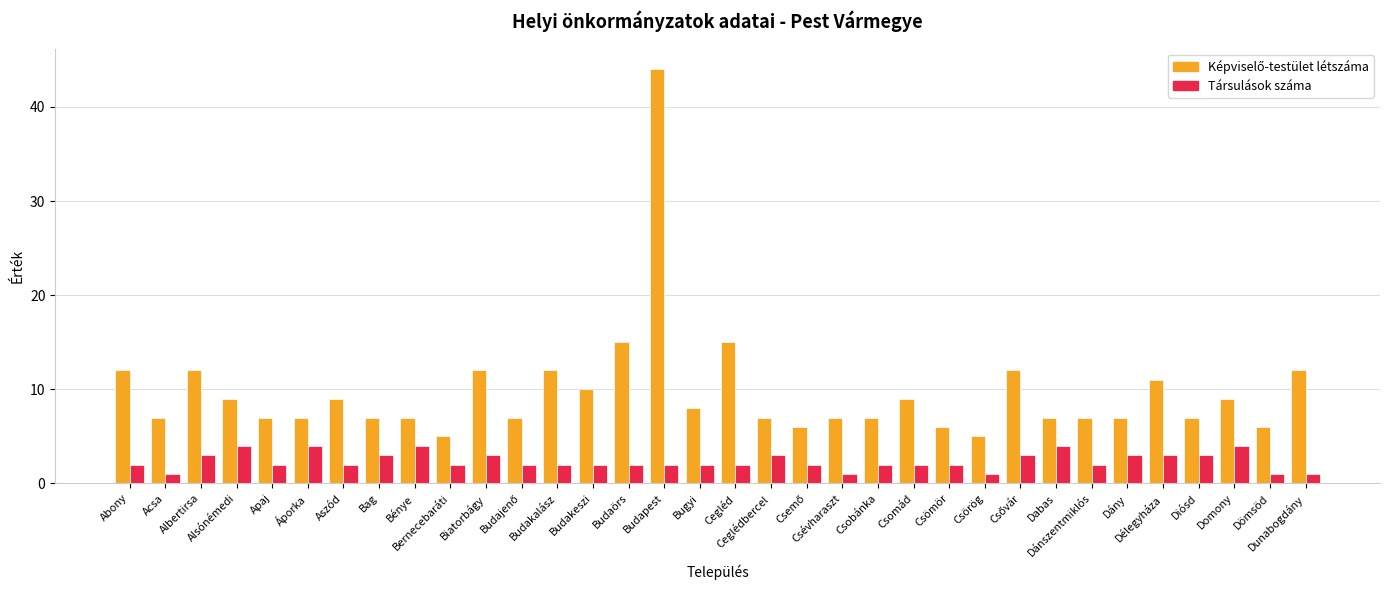

Are the bars horizontal?

No